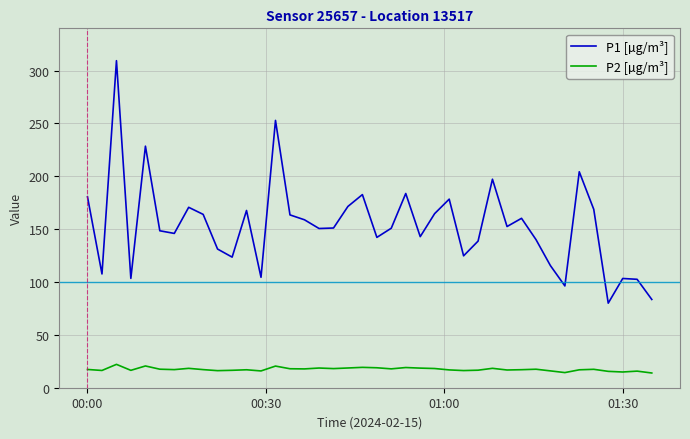

Which series has the widest spread of values?

P1 [µg/m³]